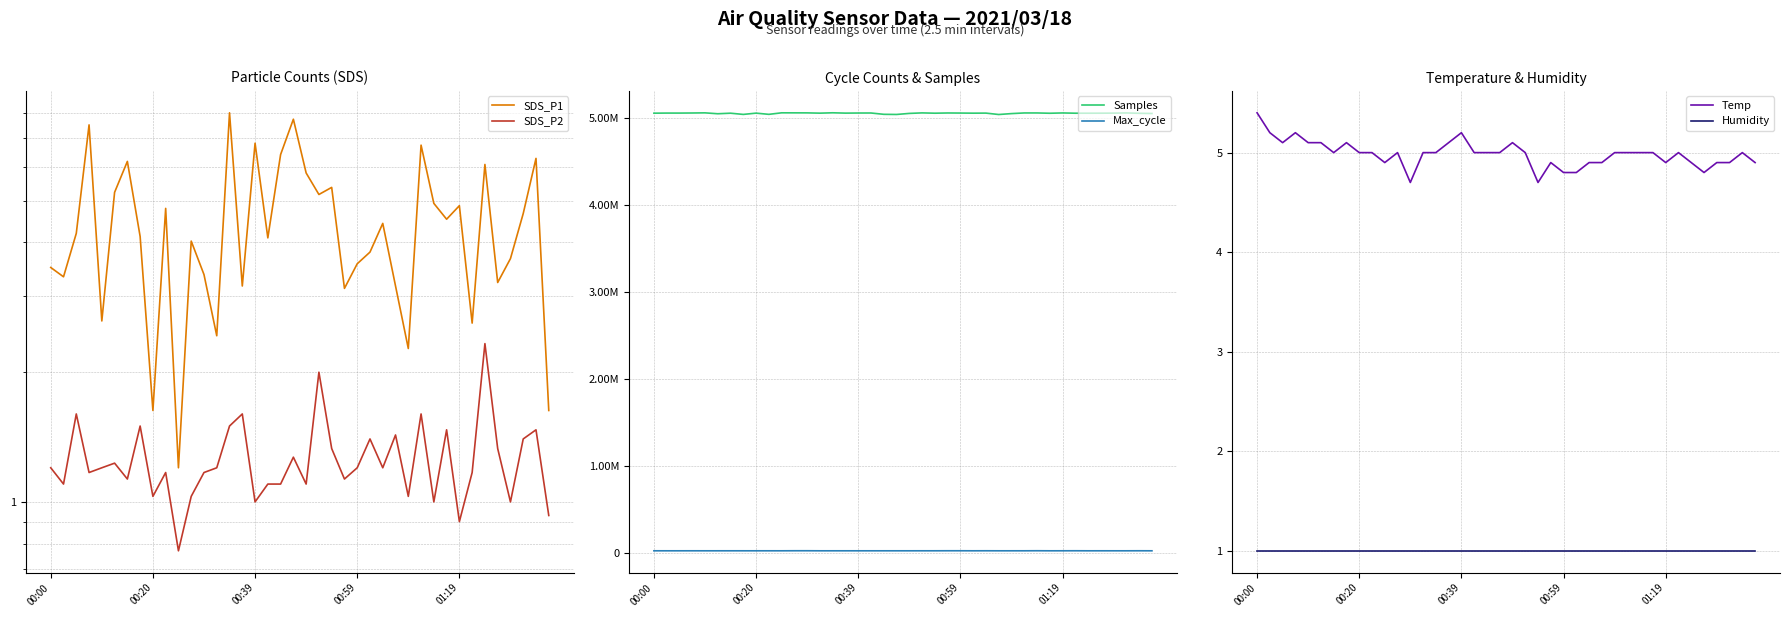

The value of Temp at 36 is 8.7. True or false?

False